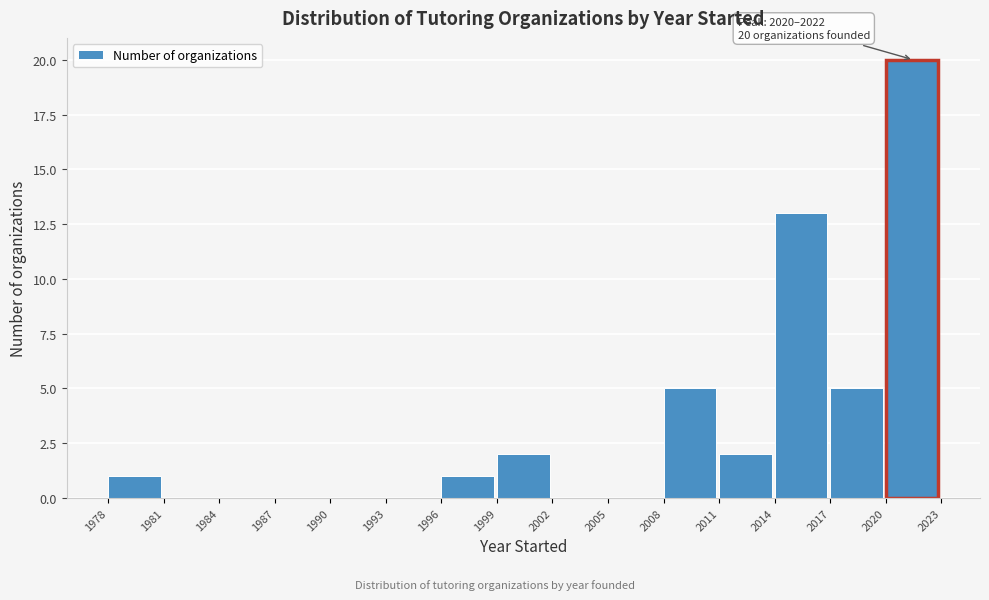

Which range on the x-axis has the tallest bar?

2020 to 2023